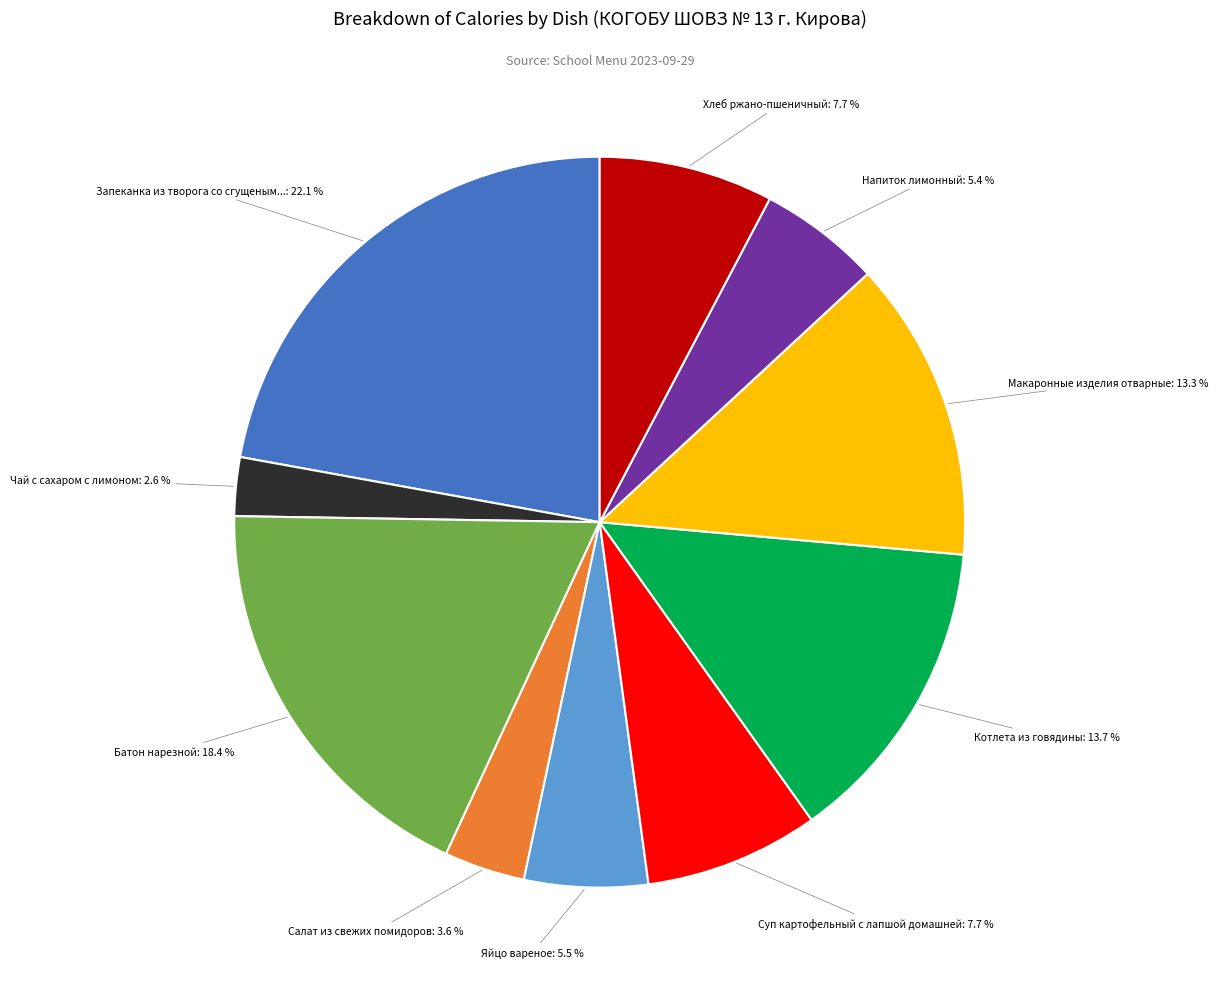

Is there any slice that represents more than half of the pie?

No